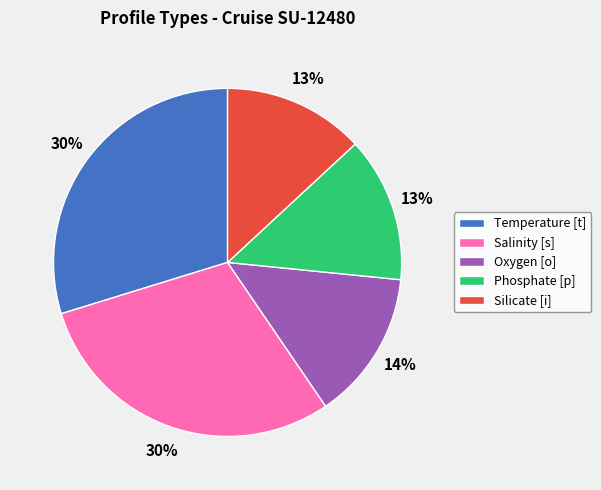

How many segments does this pie chart have?

5